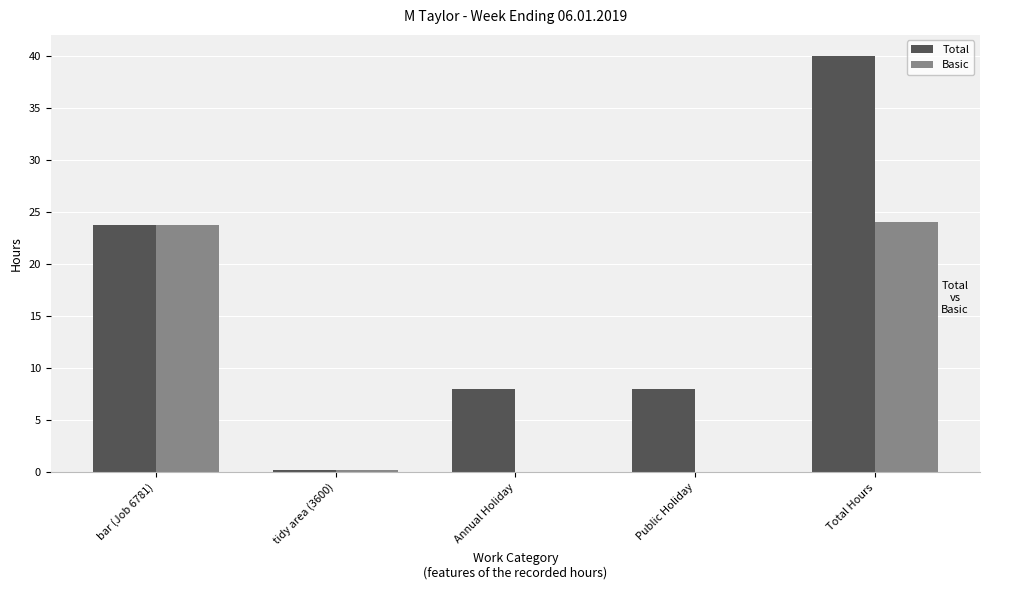

Is it true that Total equals 13.0 at Public Holiday?

False